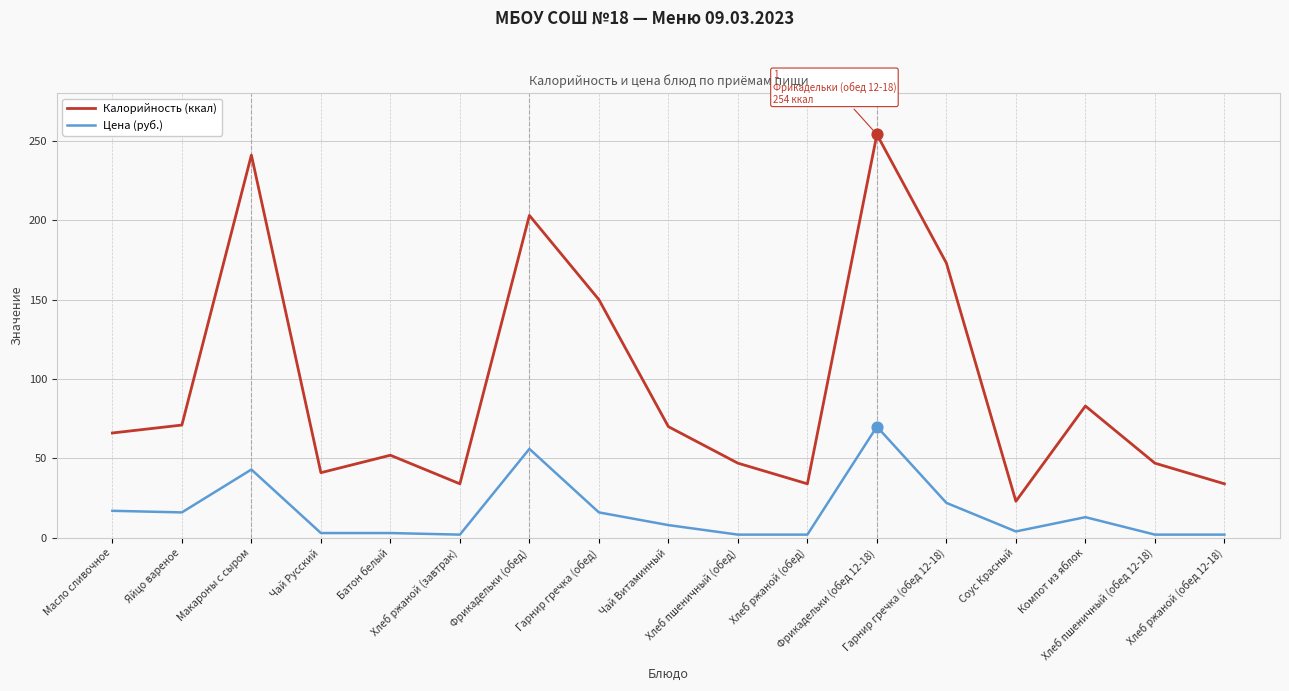

Which series has the largest total across all categories?

Калорийность (ккал)